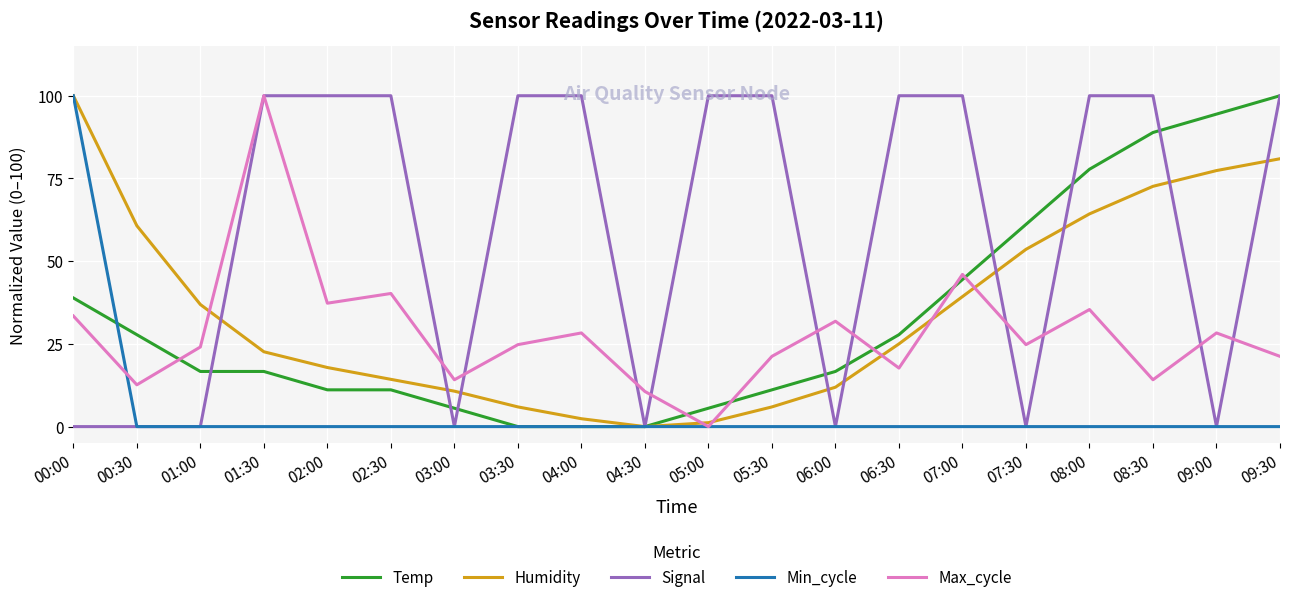

What is the highest value of the Humidity series?

100.0